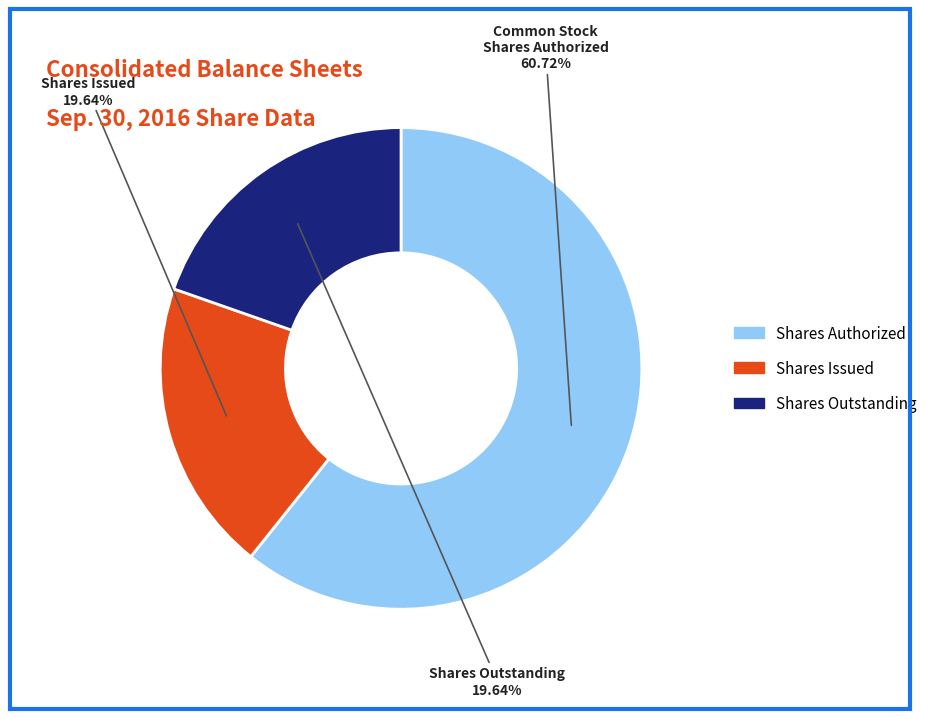

Is there a majority slice in this chart?

Yes